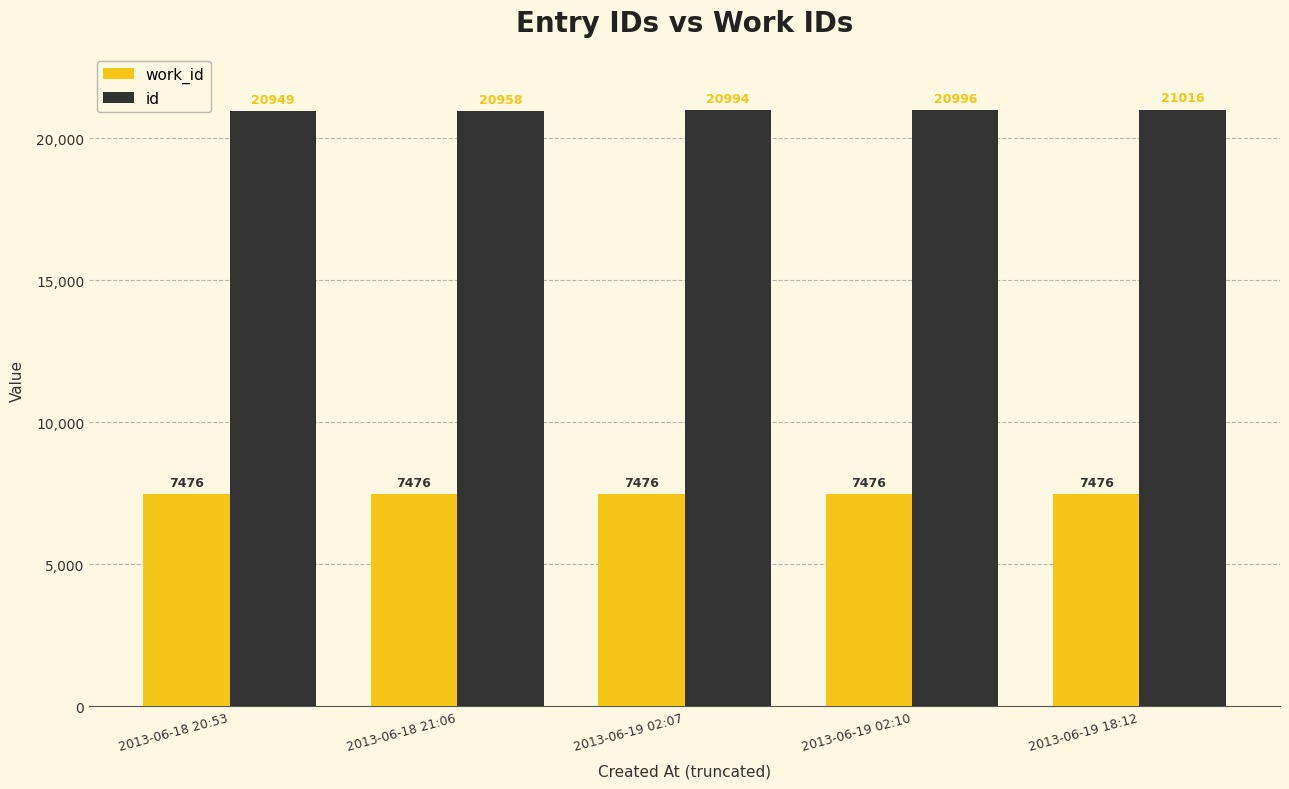

Reading right to left, list all the values displayed in this chart.

work_id: 2013-06-19 18:12=7476	2013-06-19 02:10=7476	2013-06-19 02:07=7476	2013-06-18 21:06=7476	2013-06-18 20:53=7476
id: 2013-06-19 18:12=21016	2013-06-19 02:10=20996	2013-06-19 02:07=20994	2013-06-18 21:06=20958	2013-06-18 20:53=20949